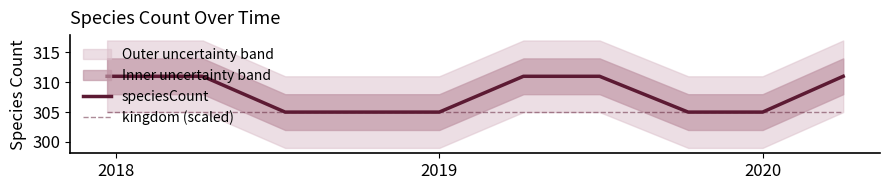

What is the minimum value for kingdom (scaled)?

305